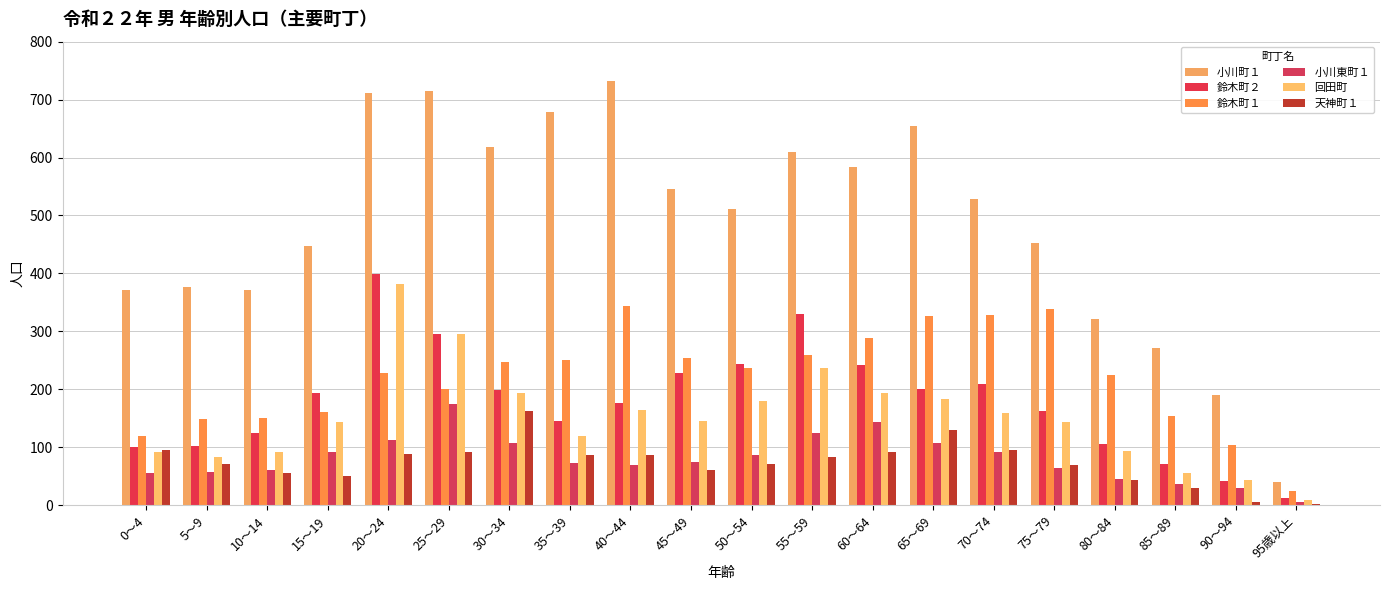

Which series has the widest spread of values?

小川町１